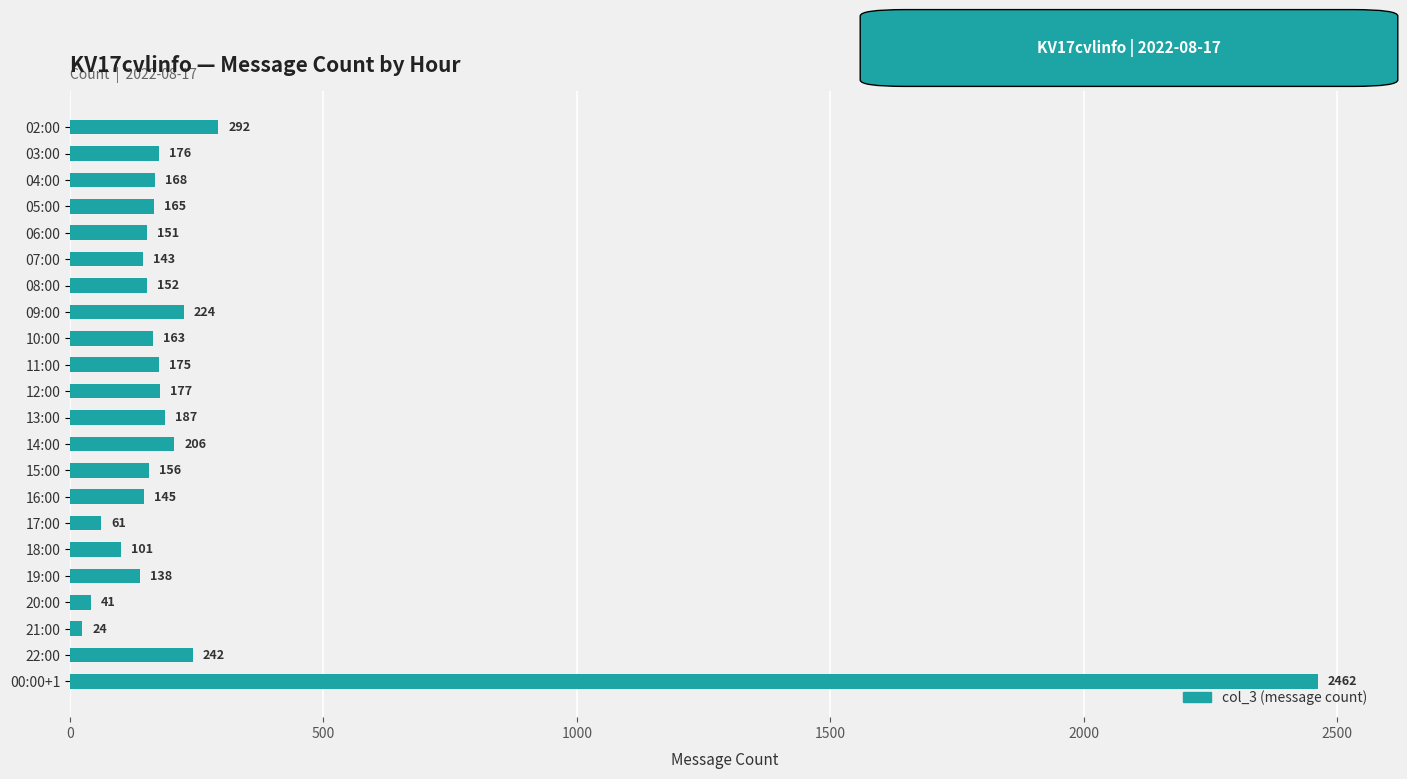

List the labels in order of value, smallest first.

21:00, 20:00, 17:00, 18:00, 19:00, 07:00, 16:00, 06:00, 08:00, 15:00, 10:00, 05:00, 04:00, 11:00, 03:00, 12:00, 13:00, 14:00, 09:00, 22:00, 02:00, 00:00+1